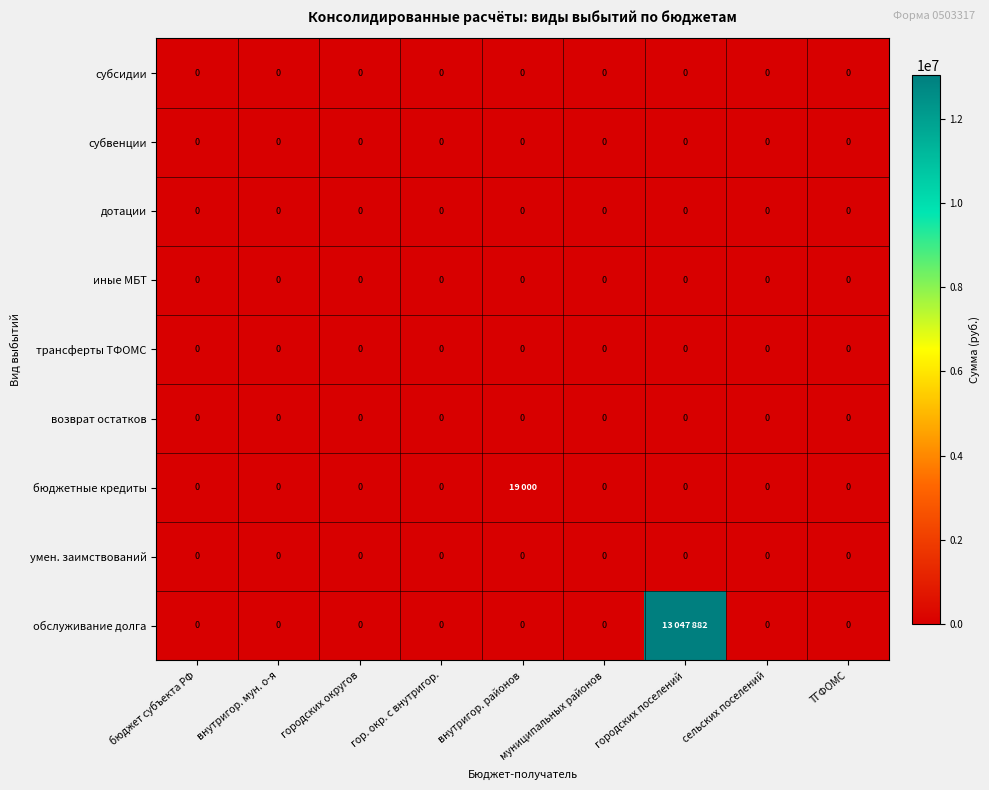

The value of возврат остатков at ТГФОМС is 0. True or false?

True